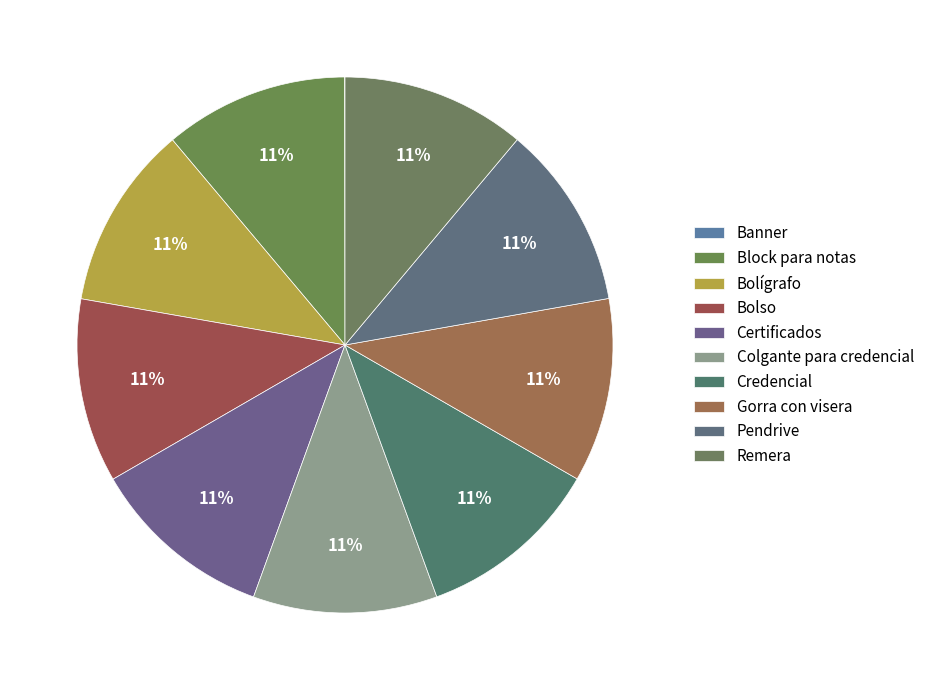

Which slice is the smallest?

Banner